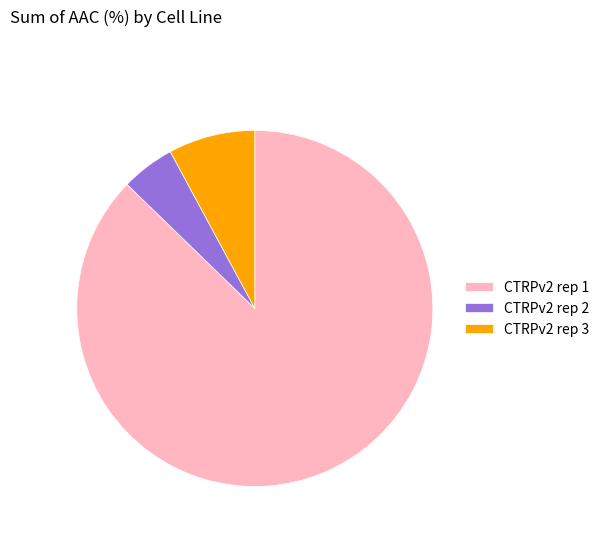

Rank the categories by value from highest to lowest.

CTRPv2 rep 1, CTRPv2 rep 3, CTRPv2 rep 2